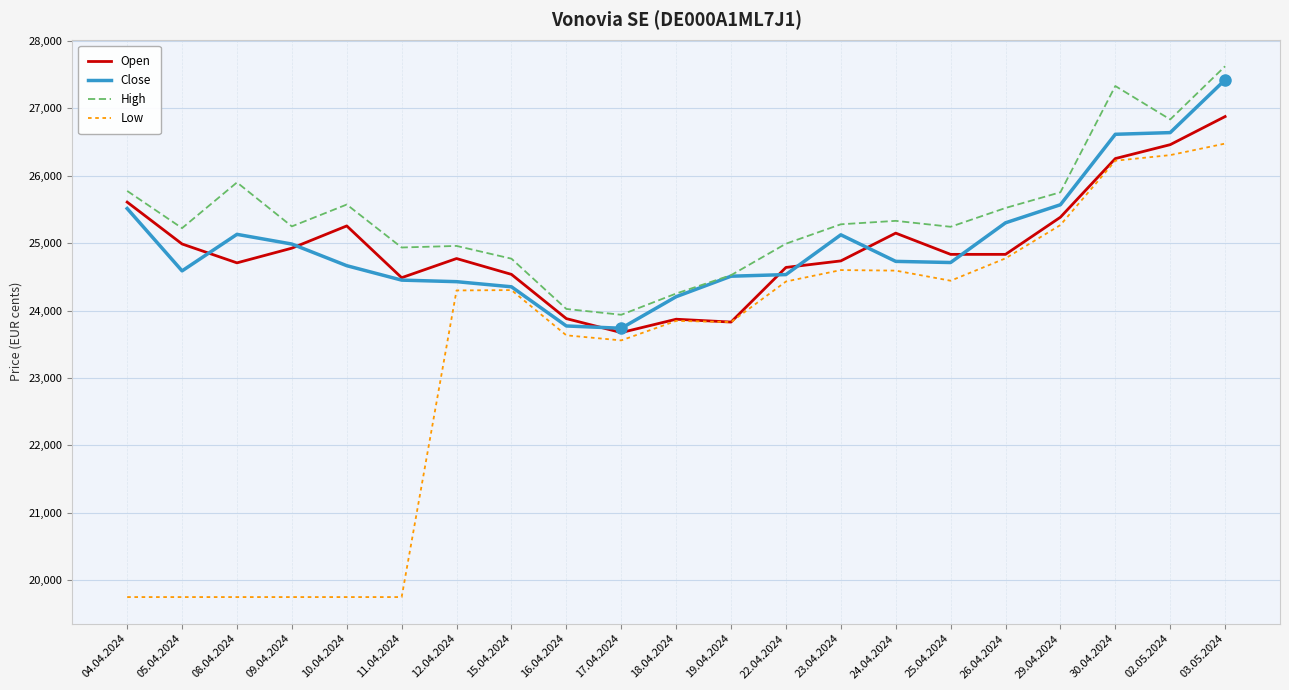

At how many categories does at least one series exceed 25709?

6